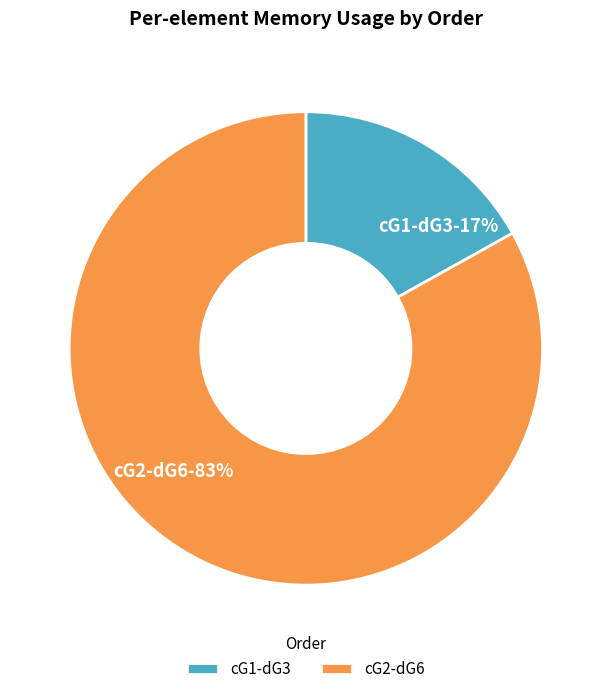

What is the smallest slice in the pie chart?

cG1-dG3